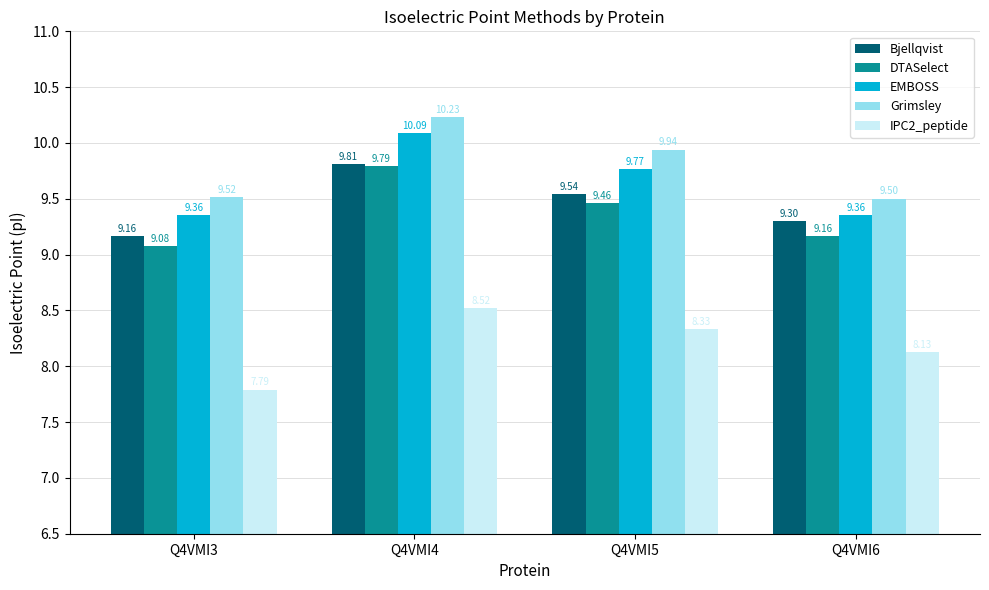

What is the difference between the highest and lowest values at Q4VMI6?

1.4